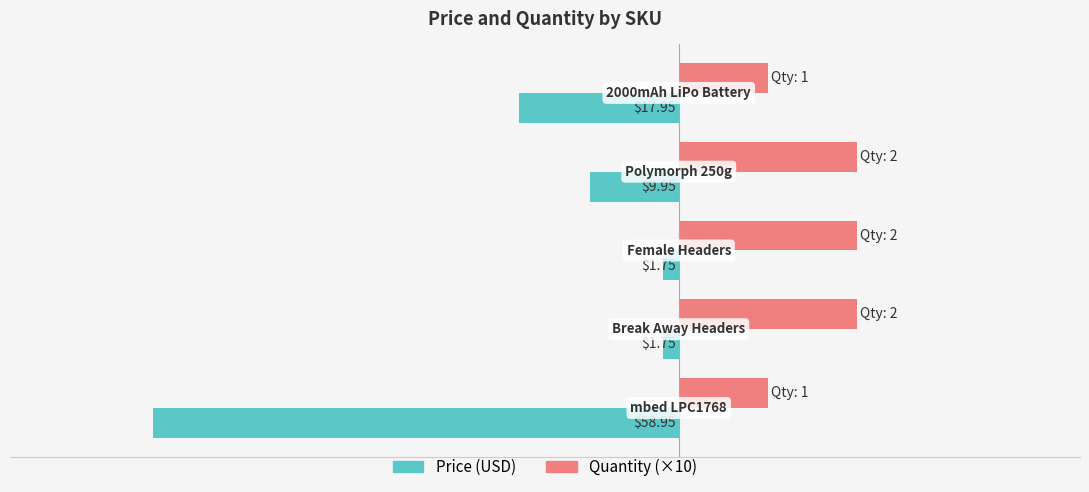

What are all the series names shown in the legend?

Price (USD), Quantity (×10)